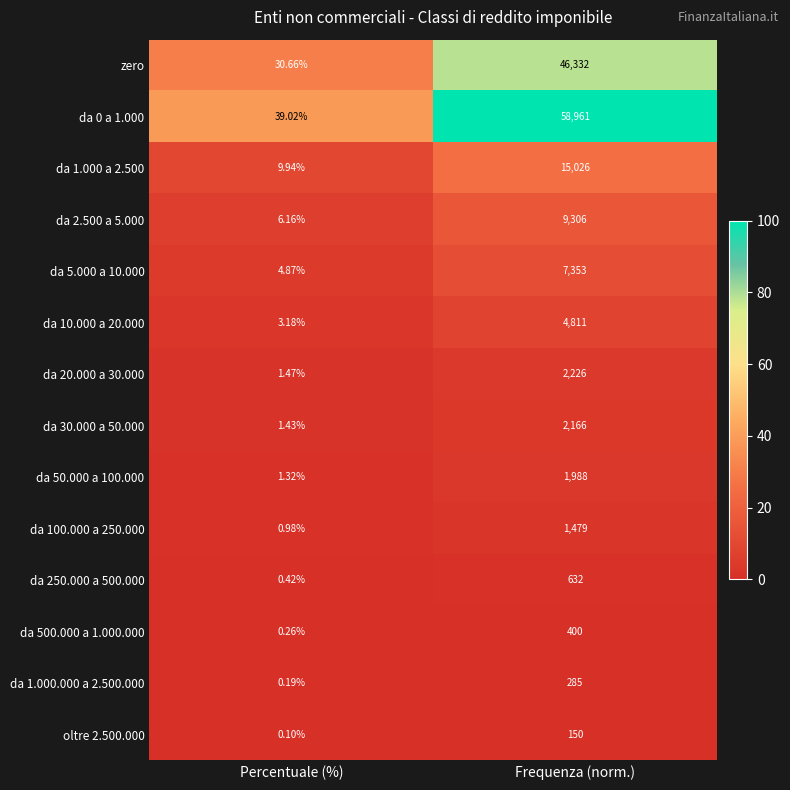

At which label is zero closest to 23181?

Percentuale (%)